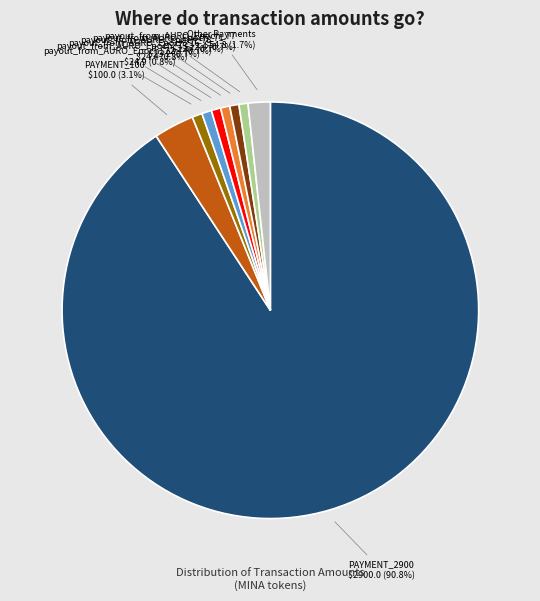

Do Other Payments and payout_from_AURO_Epoch_77 together represent more than half of the pie?

No